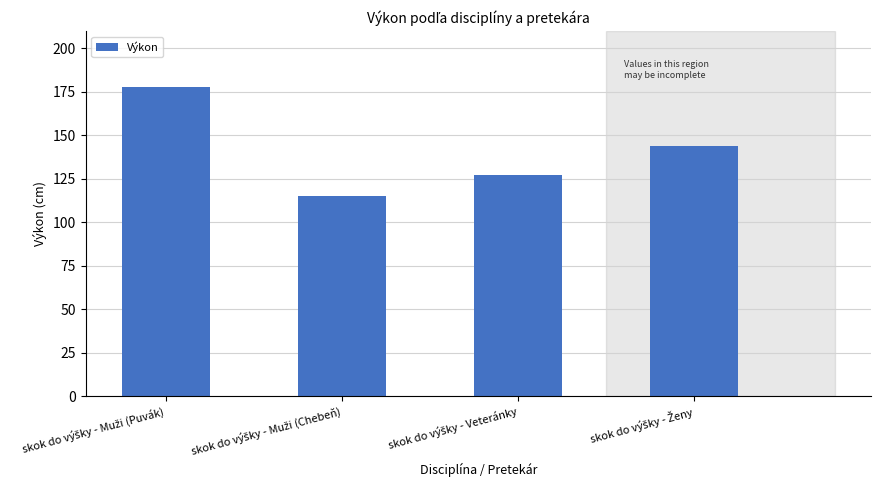

What is the sum of all values?

564